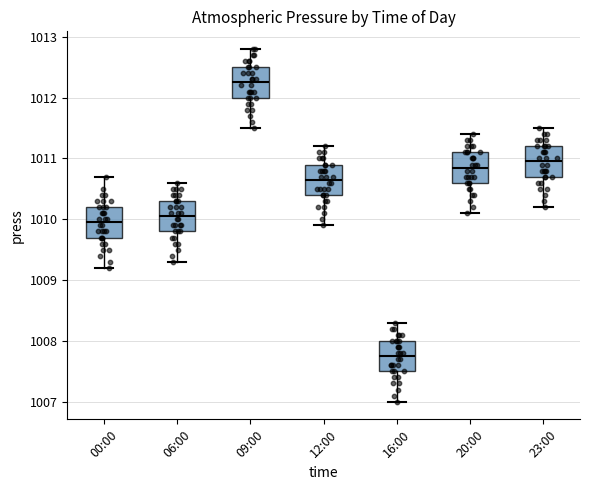

Where does the lower whisker of the box for 09:00 end on the y-axis? The values are not printed on the chart, so give them approximately, as read against the axis.

1011.5